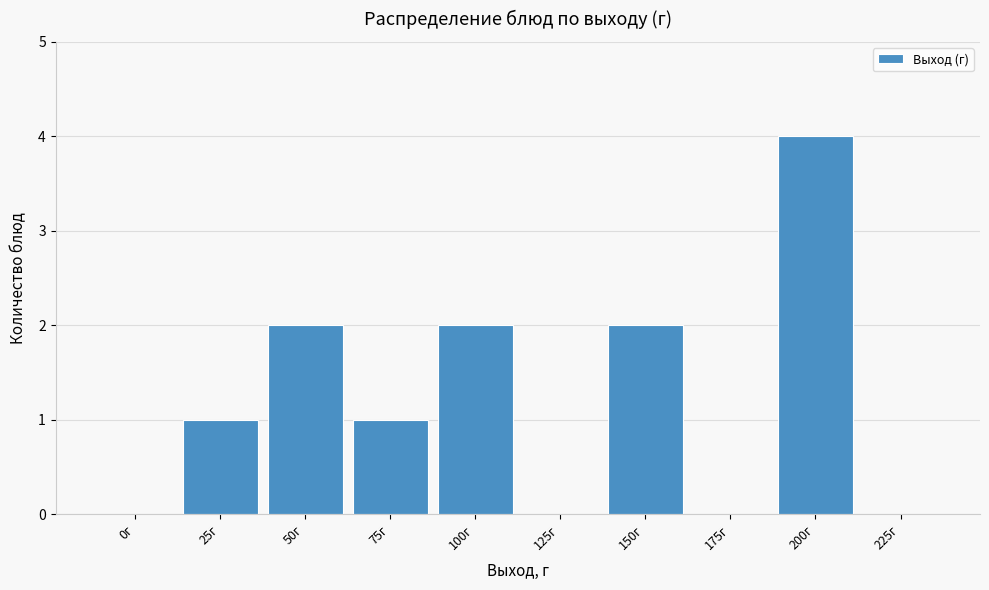

Reading right to left, list all the values displayed in this chart.

225г=0	200г=4	175г=0	150г=2	125г=0	100г=2	75г=1	50г=2	25г=1	0г=0